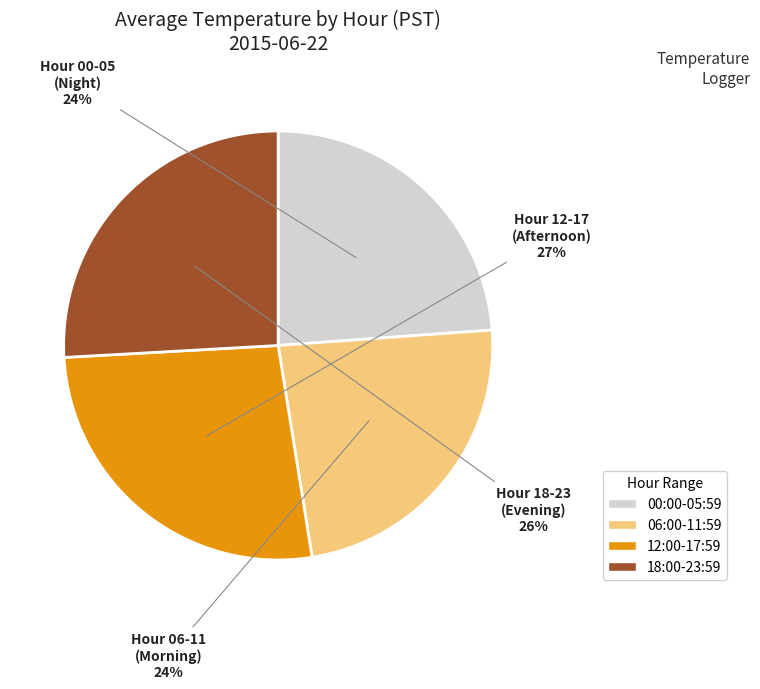

To the nearest percent, what is the average slice percentage?

25%